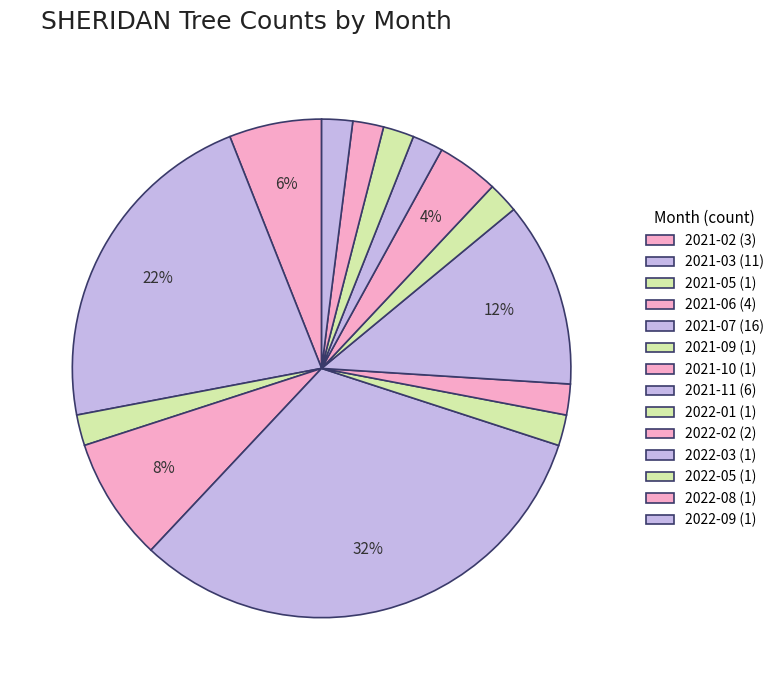

What is the change in value from 2021-07 to 2022-01?

-15